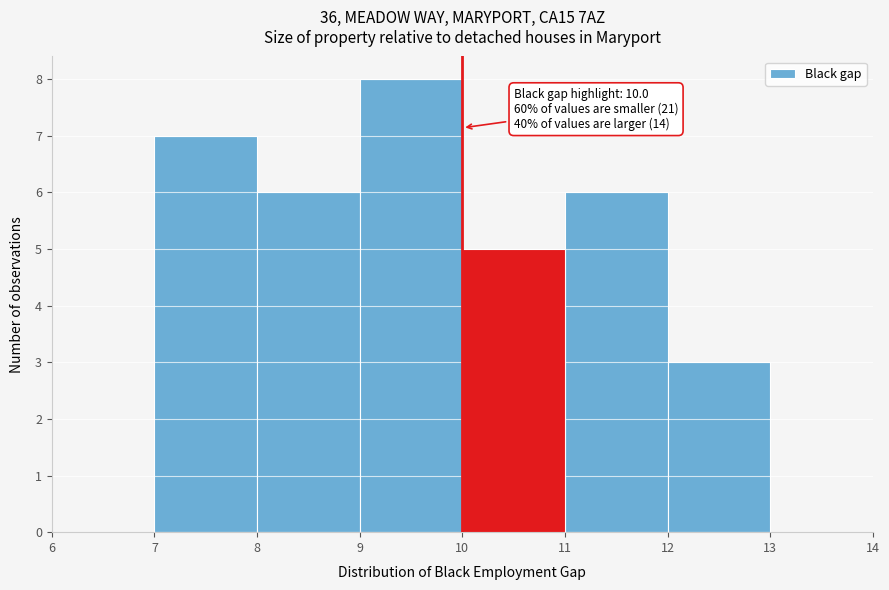

Which range on the x-axis has the tallest bar?

9 to 10